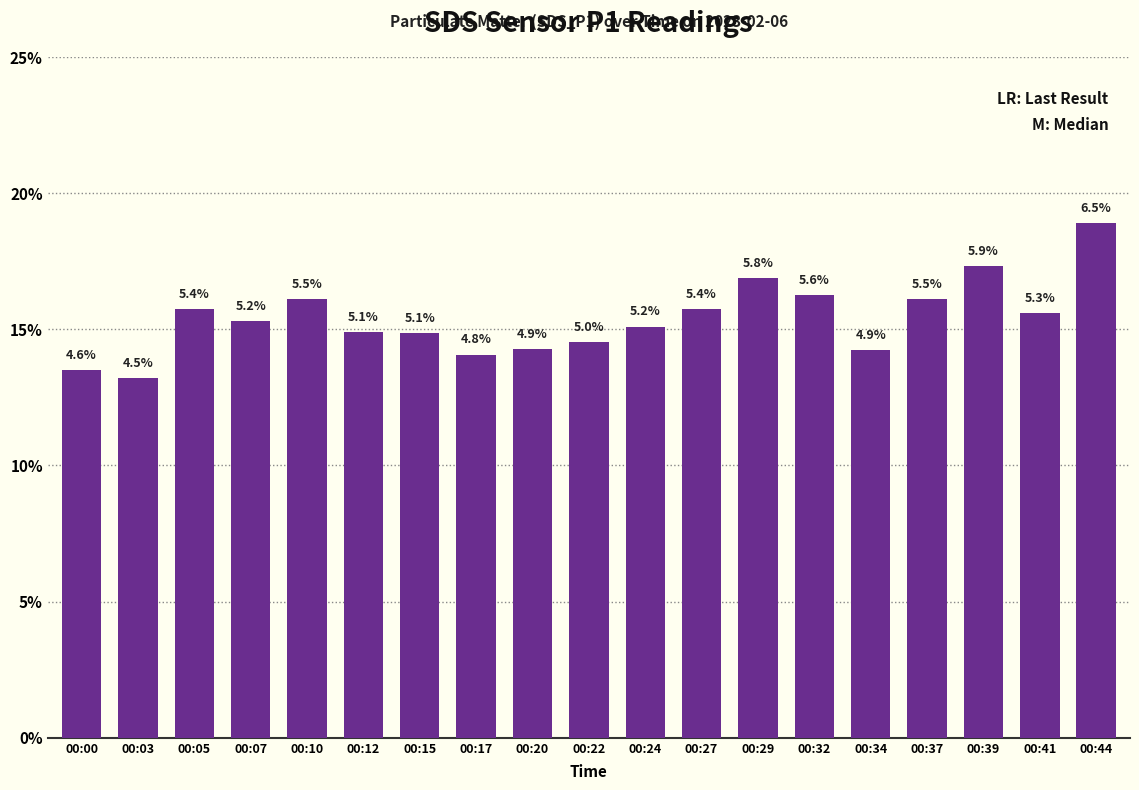

The value at 00:15 is 14.9. True or false?

True